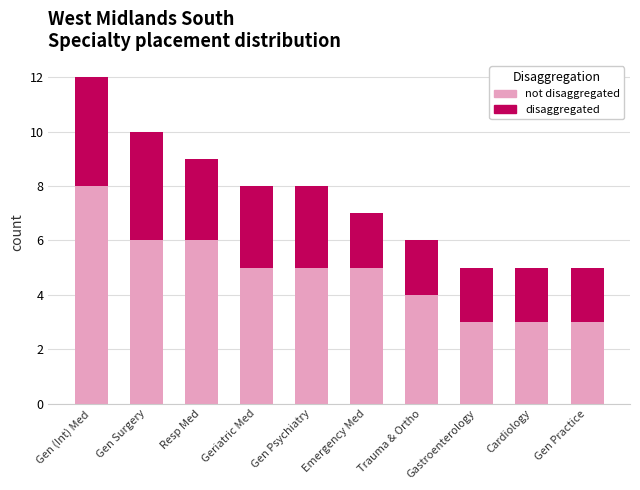

What is the total value across all series at Gen Practice?

5